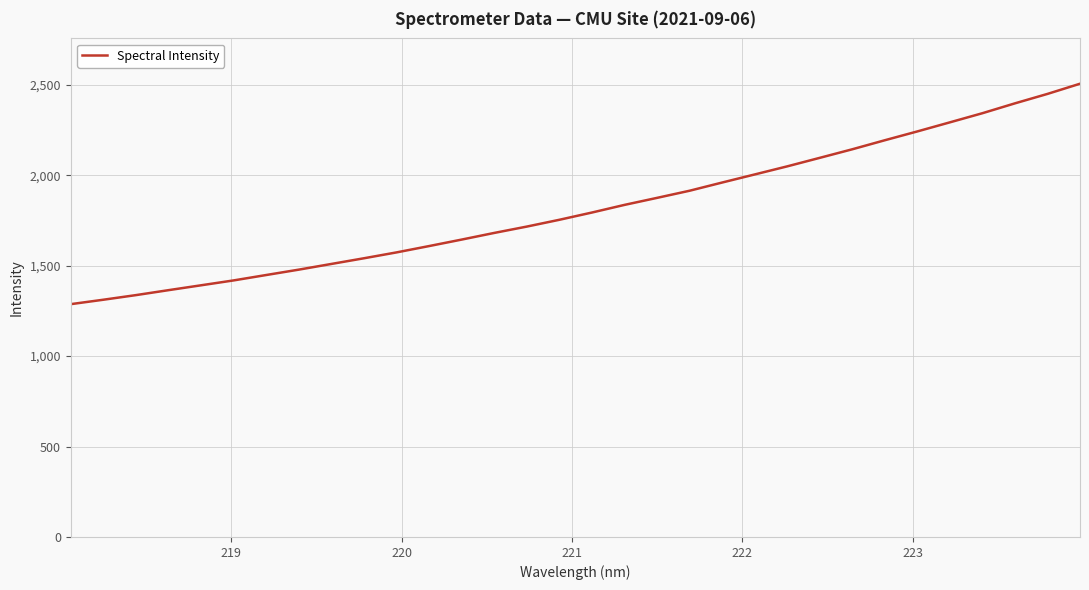

What is the smallest value displayed?

1287.3